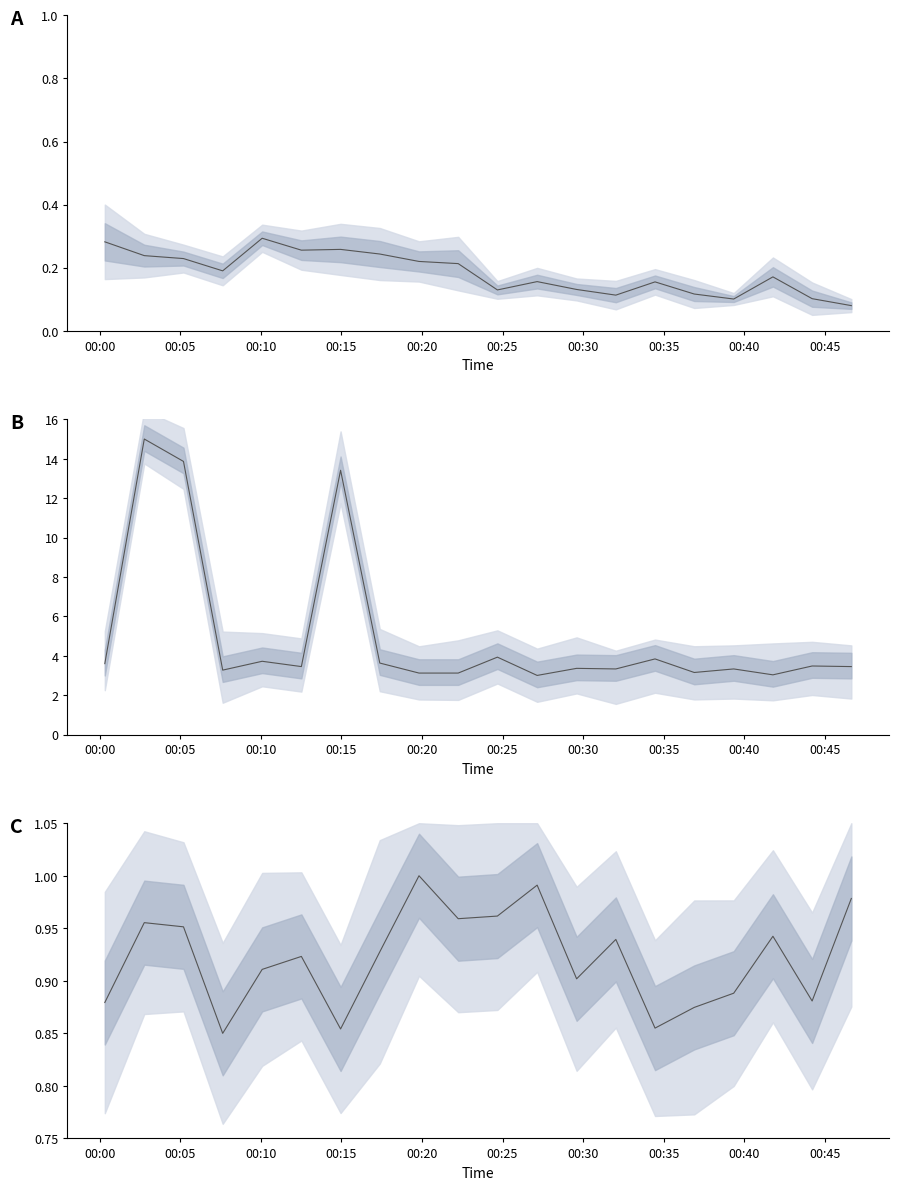

What is the value of the center_B point at the 10th from the left?

3.1